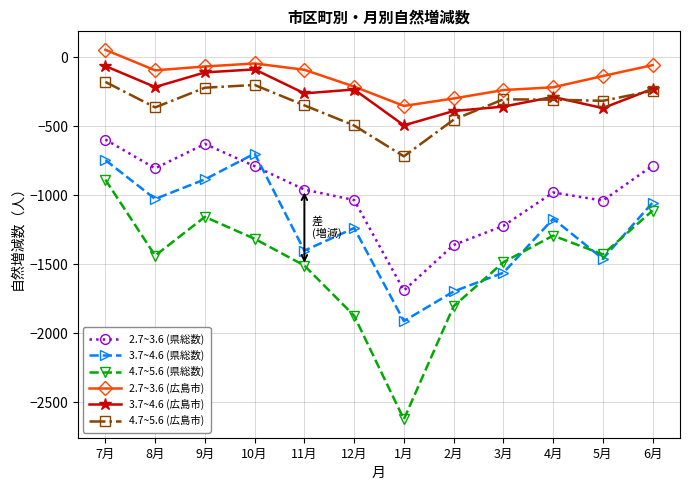

List the series in order of their peak value, lowest first.

4.7~5.6 (県総数), 3.7~4.6 (県総数), 2.7~3.6 (県総数), 4.7~5.6 (広島市), 3.7~4.6 (広島市), 2.7~3.6 (広島市)